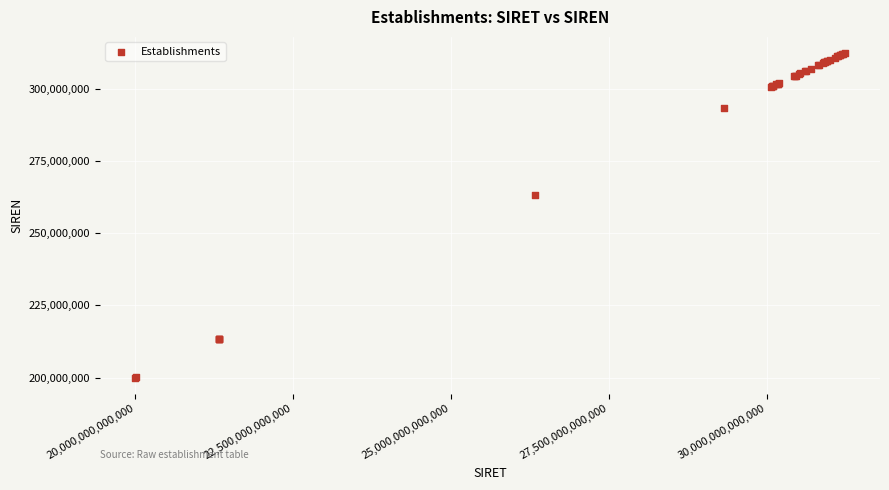

What Y value in the scatter plot is closest to 256182706?

263302309